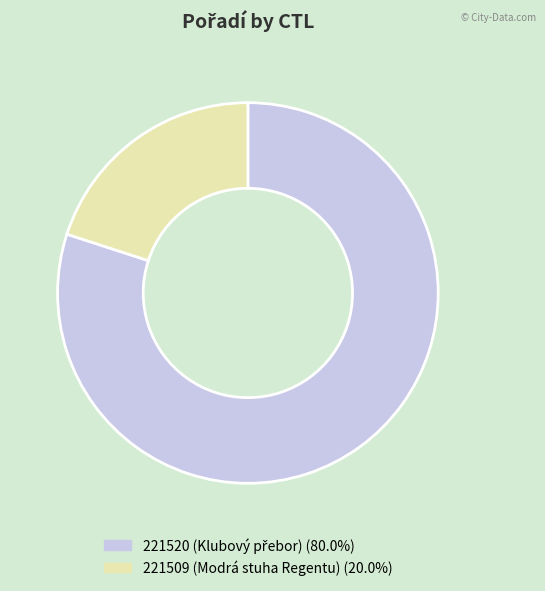

Combined, do 221509 and 221520 account for over 50%?

Yes